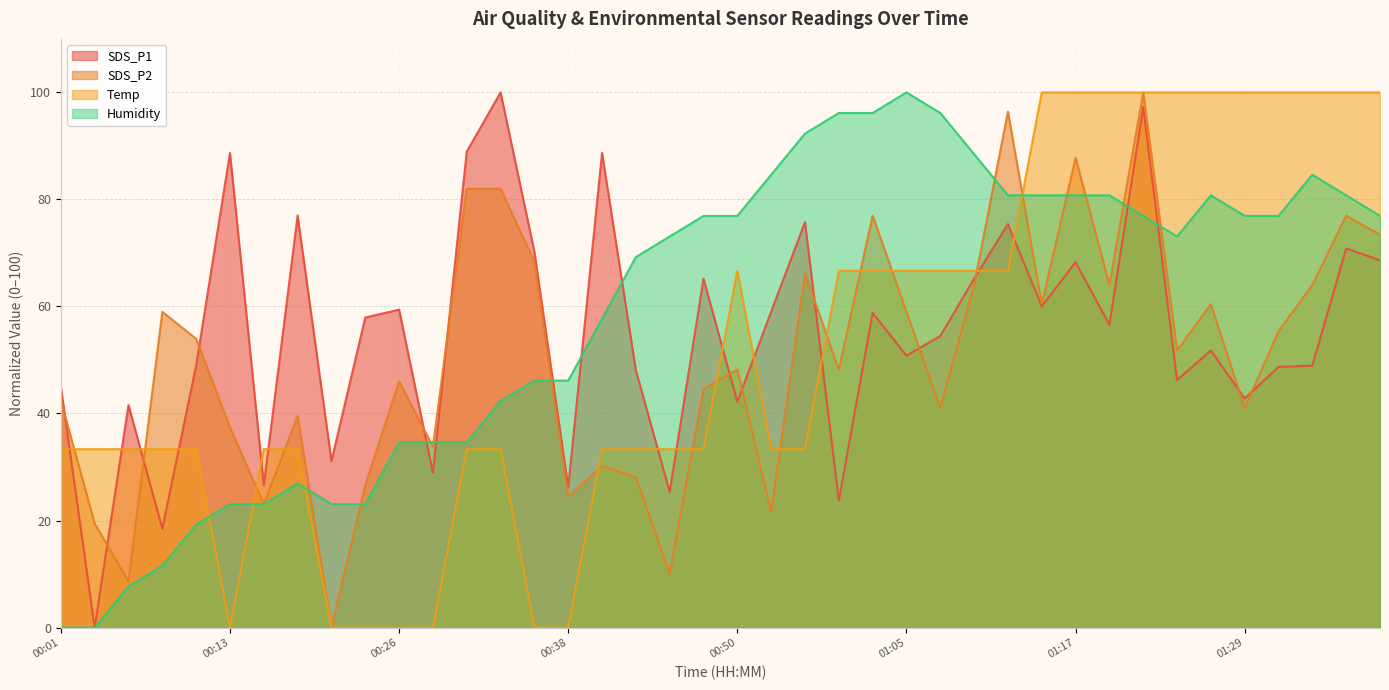

What is the average value of the SDS_P1 series?

55.0